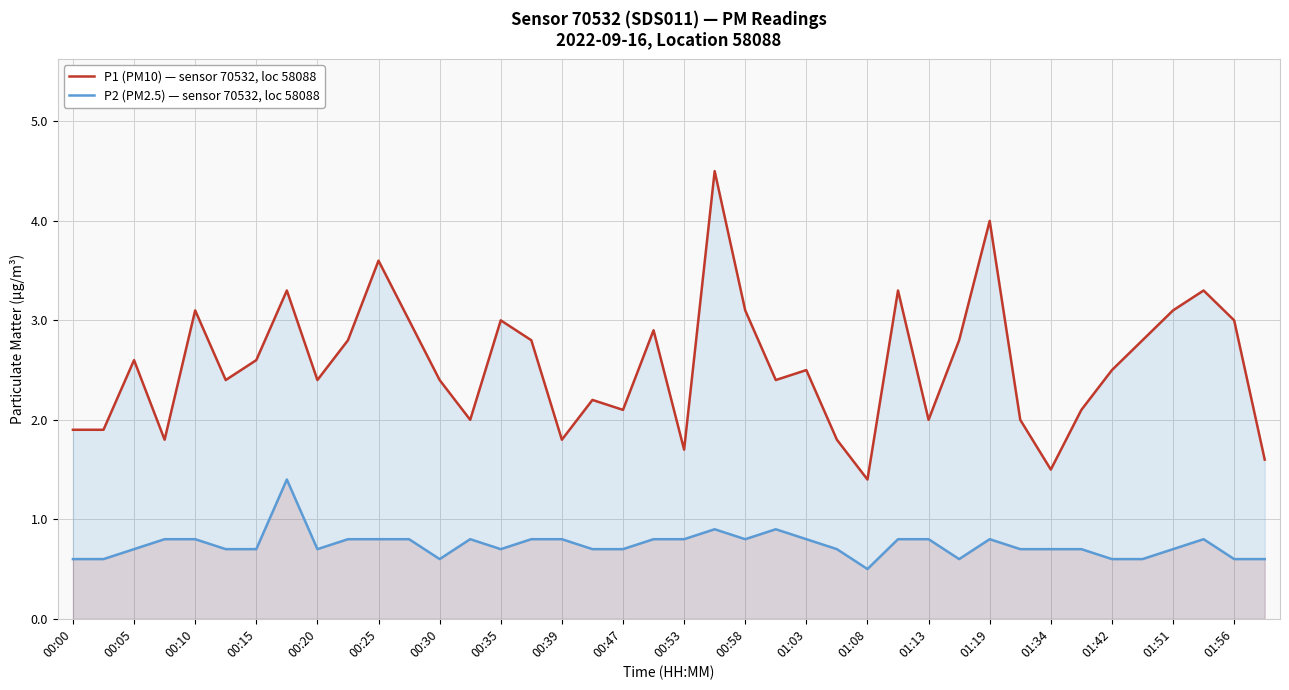

What is the value of the P1 (PM10) — sensor 70532, loc 58088 point at the 22nd from the left?

4.5